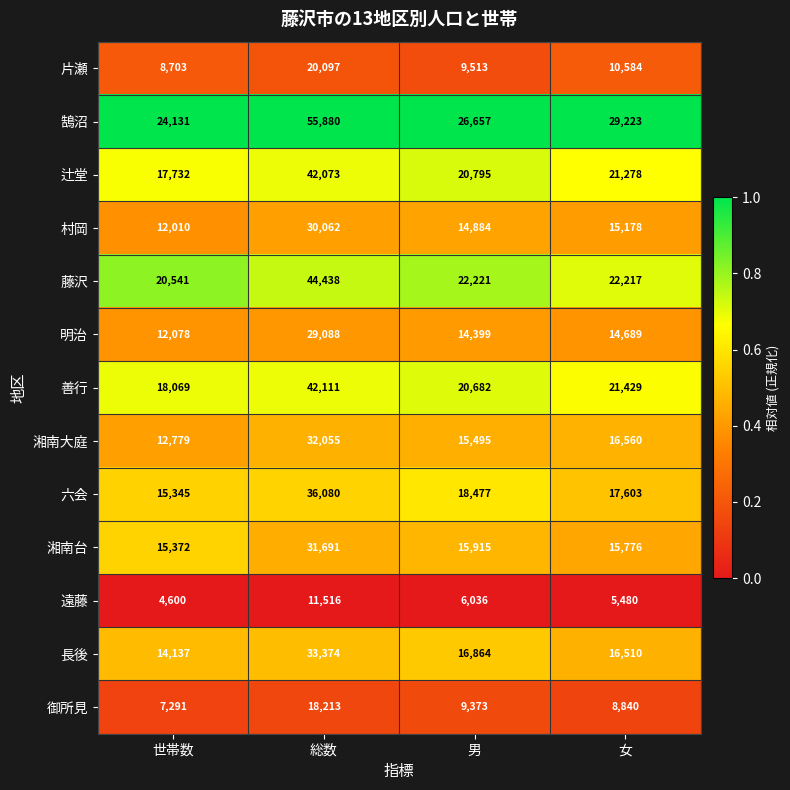

Which series changed the most between 世帯数 and 男?

六会